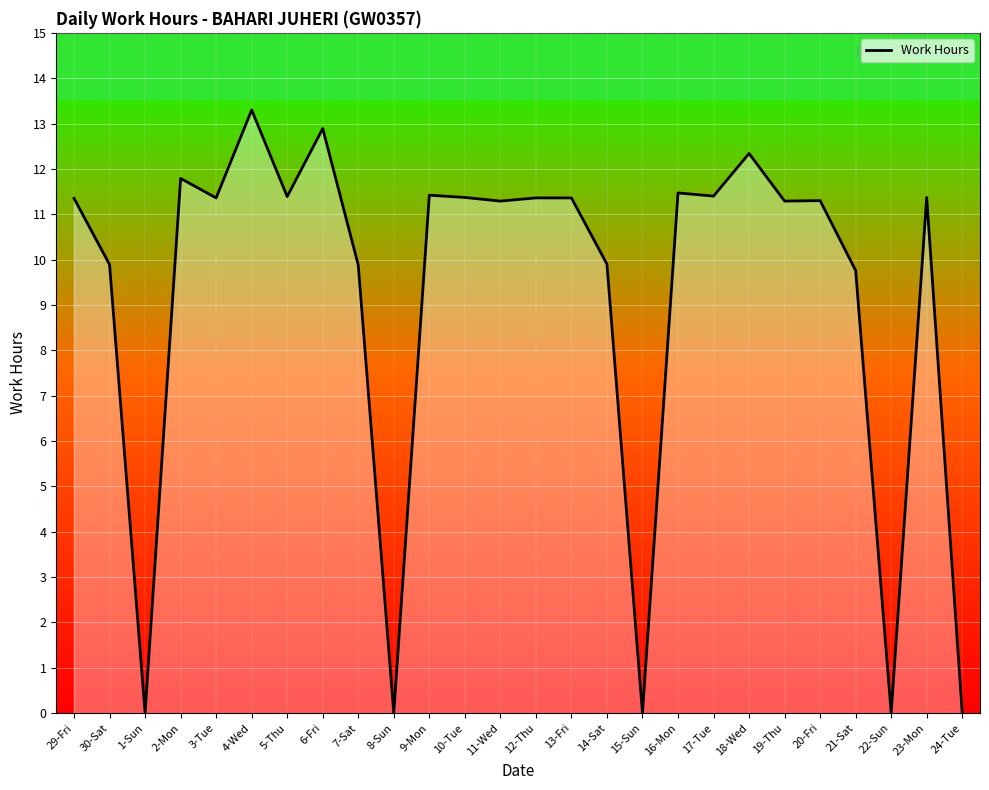

What position from the right is 15-Sun?

10